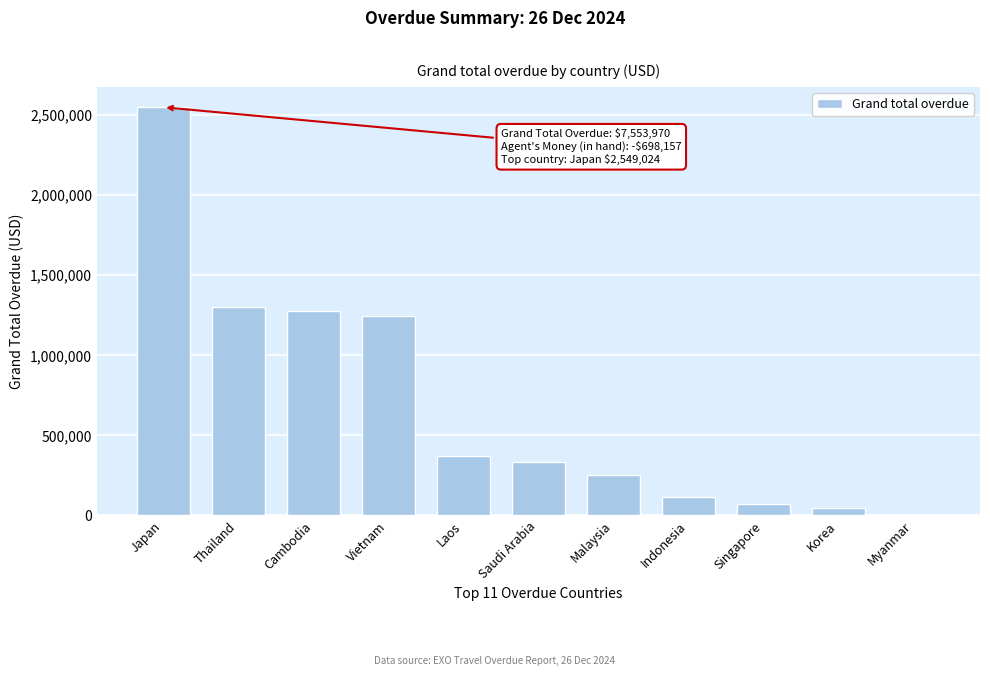

The value at Saudi Arabia is 168054.7. True or false?

False